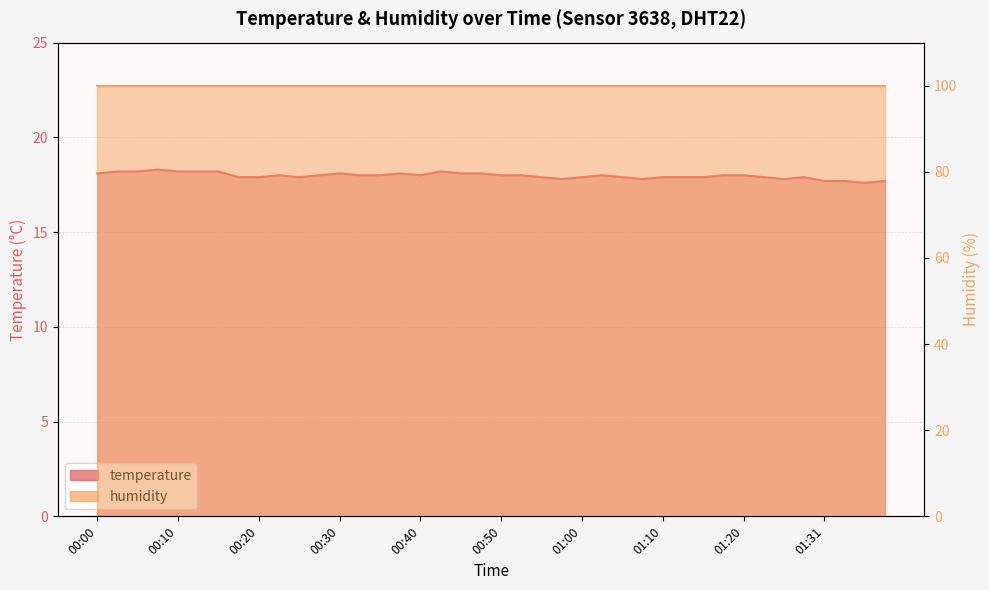

What is the value of the 4th point from the left?

18.3